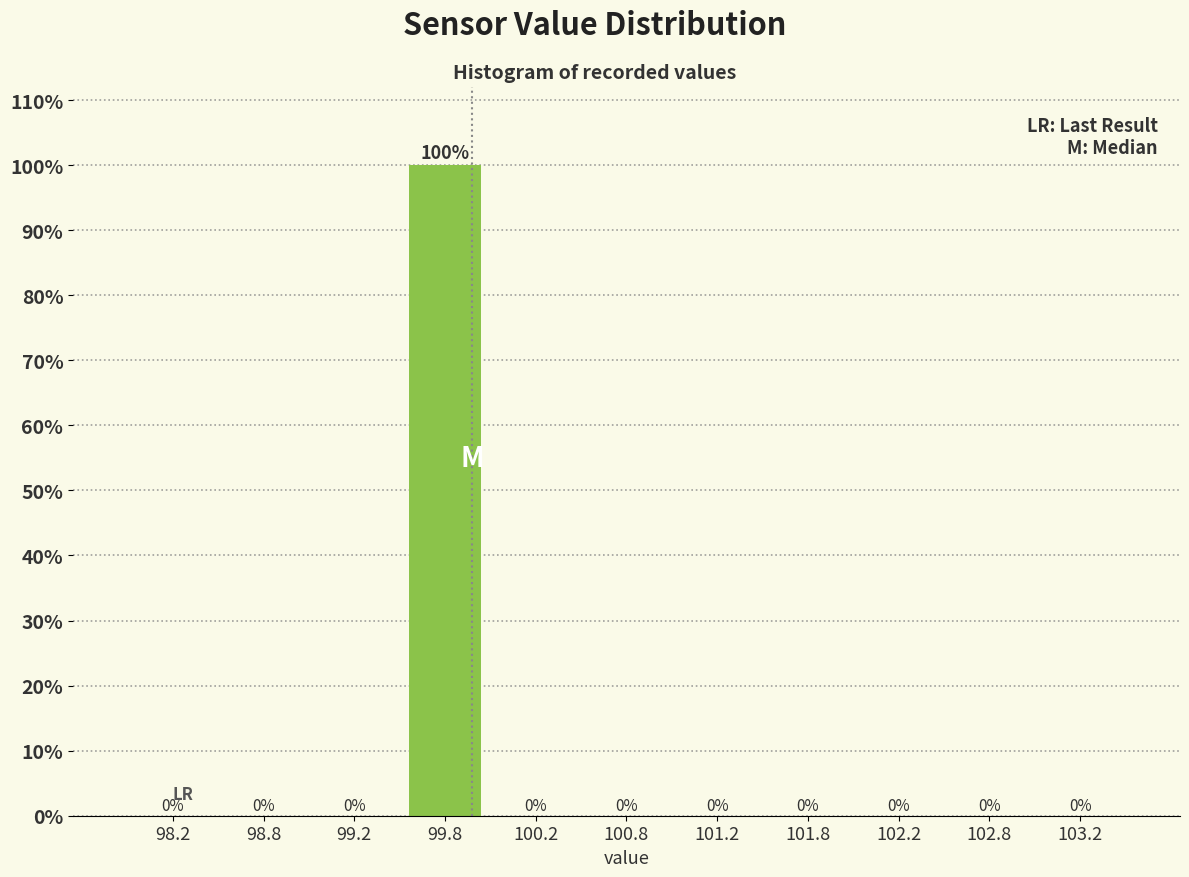

Reading left to right, transcribe this chart: for each bar, give the range it covers on the x-axis and its height.

98.0 to 98.5: 0
98.5 to 99.0: 0
99.0 to 99.5: 0
99.5 to 100.0: 100
100.0 to 100.5: 0
100.5 to 101.0: 0
101.0 to 101.5: 0
101.5 to 102.0: 0
102.0 to 102.5: 0
102.5 to 103.0: 0
103.0 to 103.5: 0